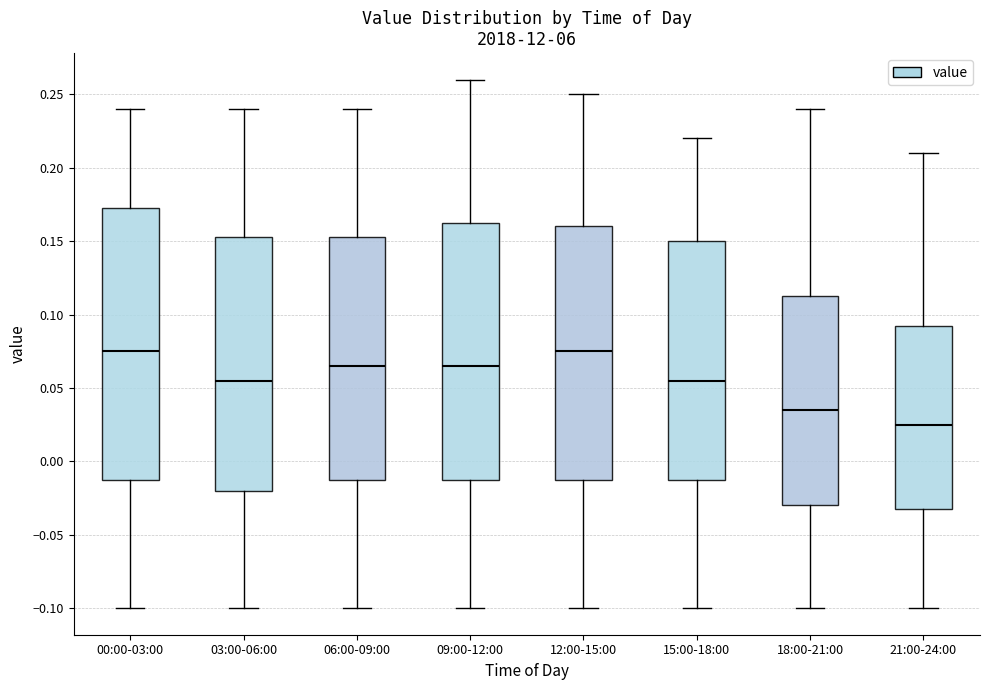

Reading left to right, read every box against the y-axis: the position of its median line, the range the box covers, and the ends of its whiskers. The values are not printed on the chart, so give them approximately, as read against the axis.

00:00-03:00: median 0.075, box -0.010 to 0.175, whiskers -0.100 to 0.240
03:00-06:00: median 0.055, box -0.020 to 0.155, whiskers -0.100 to 0.240
06:00-09:00: median 0.065, box -0.010 to 0.155, whiskers -0.100 to 0.240
09:00-12:00: median 0.065, box -0.010 to 0.165, whiskers -0.100 to 0.260
12:00-15:00: median 0.075, box -0.010 to 0.160, whiskers -0.100 to 0.250
15:00-18:00: median 0.055, box -0.010 to 0.150, whiskers -0.100 to 0.220
18:00-21:00: median 0.035, box -0.030 to 0.115, whiskers -0.100 to 0.240
21:00-24:00: median 0.025, box -0.030 to 0.095, whiskers -0.100 to 0.210